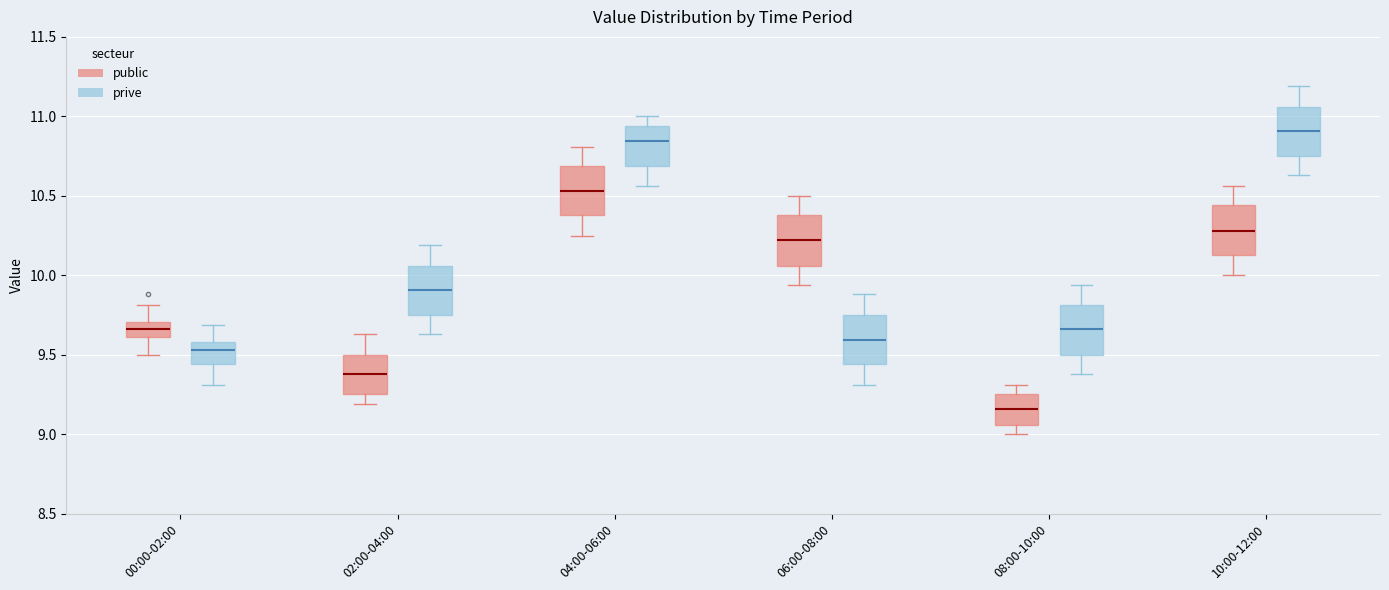

Reading left to right, transcribe this box plot: for each box, give where its median line is, the range the box spans, and where its two whiskers end, as read against the y-axis. The values are not printed on the chart, so give them approximately, as read against the axis.

00:00-02:00 (public): median 9.65, box 9.60 to 9.70, whiskers 9.50 to 9.80
00:00-02:00 (prive): median 9.55, box 9.45 to 9.60, whiskers 9.30 to 9.70
02:00-04:00 (public): median 9.40, box 9.25 to 9.50, whiskers 9.20 to 9.65
02:00-04:00 (prive): median 9.90, box 9.75 to 10.05, whiskers 9.65 to 10.20
04:00-06:00 (public): median 10.55, box 10.40 to 10.70, whiskers 10.25 to 10.80
04:00-06:00 (prive): median 10.85, box 10.70 to 10.95, whiskers 10.55 to 11.00
06:00-08:00 (public): median 10.20, box 10.05 to 10.40, whiskers 9.95 to 10.50
06:00-08:00 (prive): median 9.60, box 9.45 to 9.75, whiskers 9.30 to 9.90
08:00-10:00 (public): median 9.15, box 9.05 to 9.25, whiskers 9.00 to 9.30
08:00-10:00 (prive): median 9.65, box 9.50 to 9.80, whiskers 9.40 to 9.95
10:00-12:00 (public): median 10.30, box 10.15 to 10.45, whiskers 10.00 to 10.55
10:00-12:00 (prive): median 10.90, box 10.75 to 11.05, whiskers 10.65 to 11.20